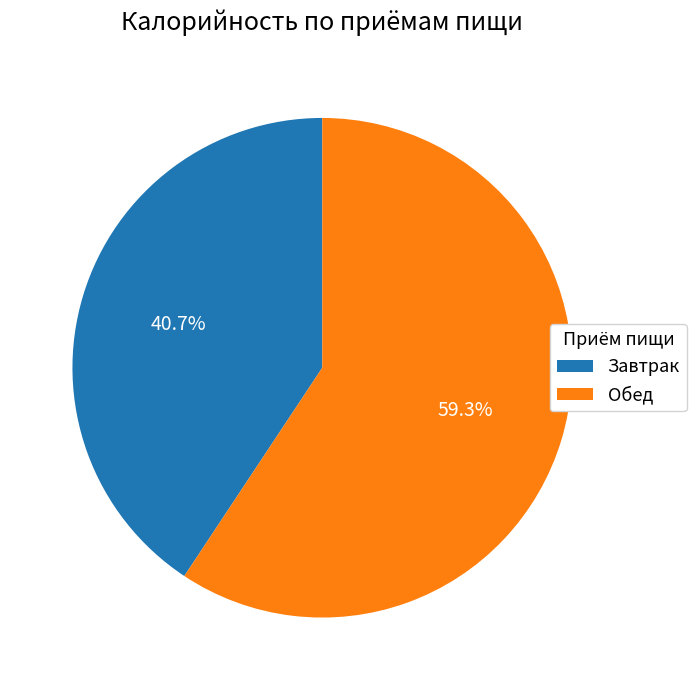

Approximately how many times larger is the value at Завтрак compared to Обед?

0.7